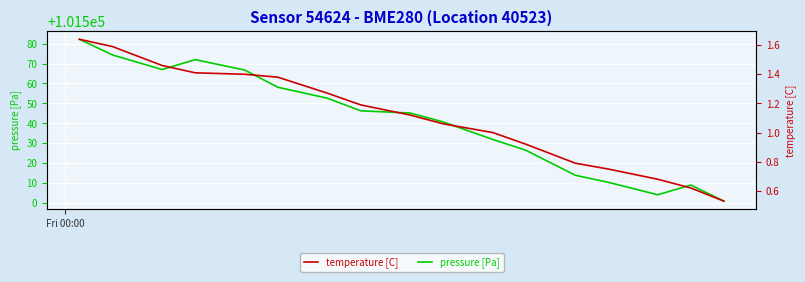

List the series in order of their overall mean, lowest first.

temperature [C], pressure [Pa]